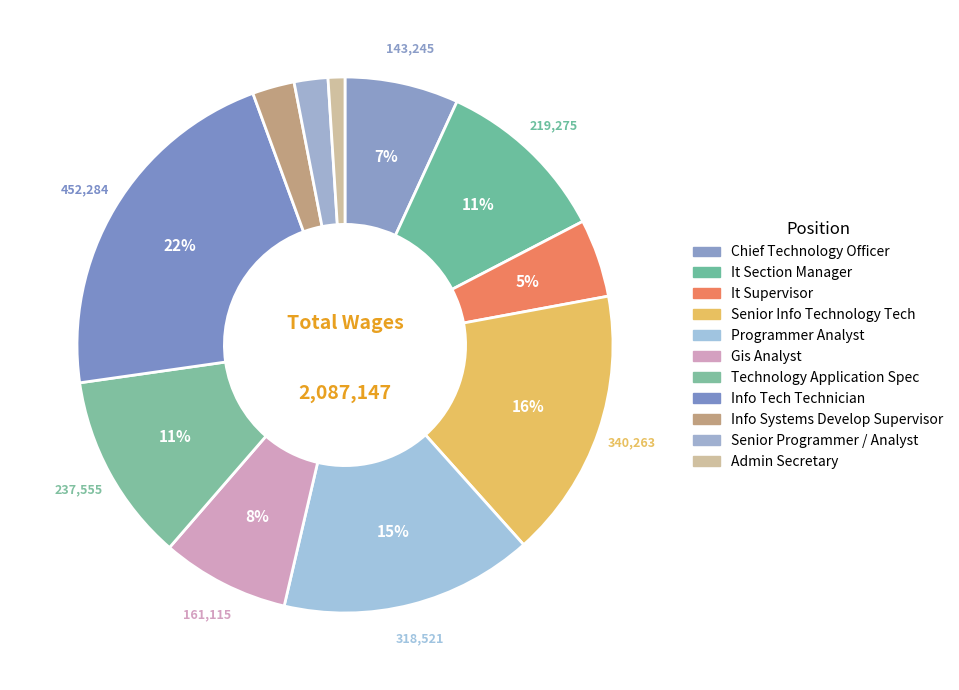

Which category has the biggest portion of the pie?

Info Tech Technician